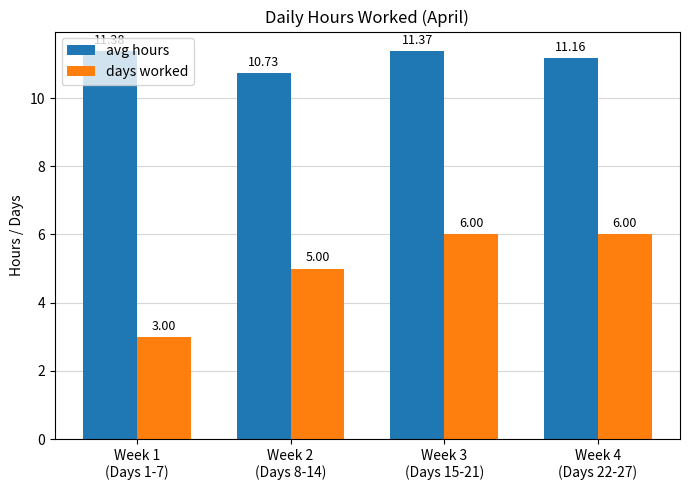

At Week 3
(Days 15-21), list the series in order from smallest to largest.

days worked, avg hours